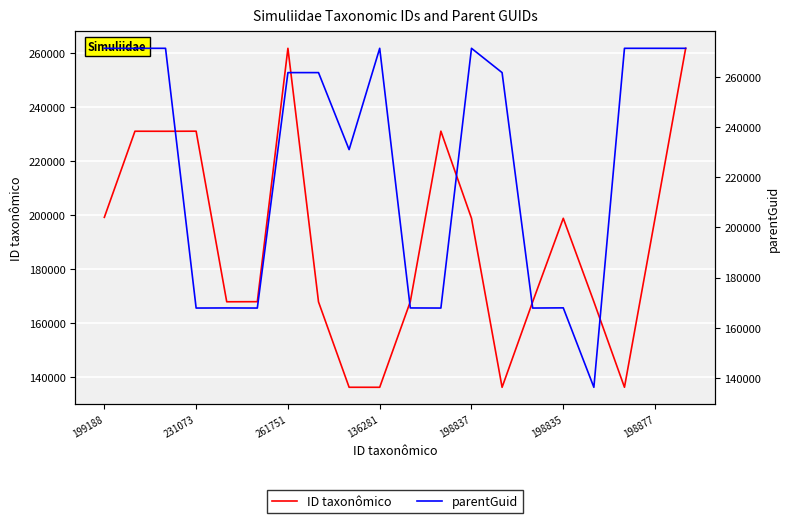

What is the highest value of the ID taxonômico series?

261751